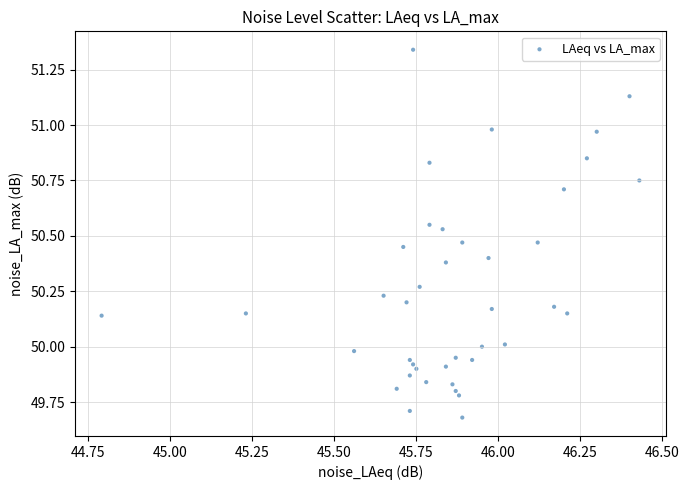

What is the range of X values (max minus min)?

1.6